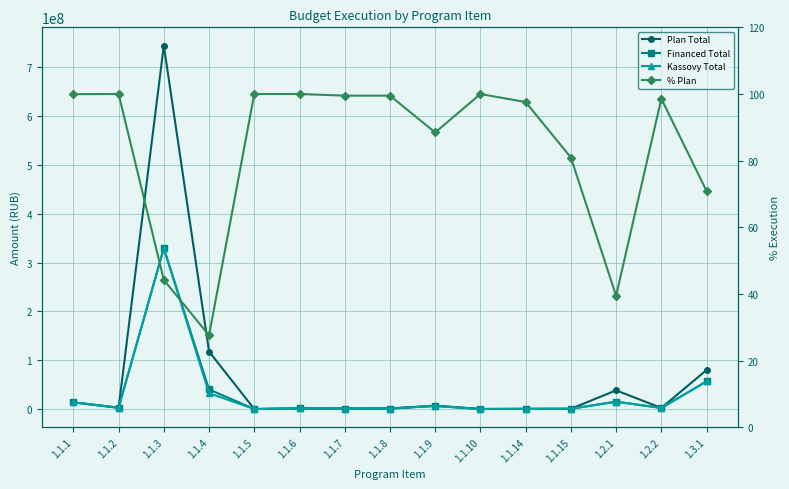

What is the smallest value displayed?

27.6